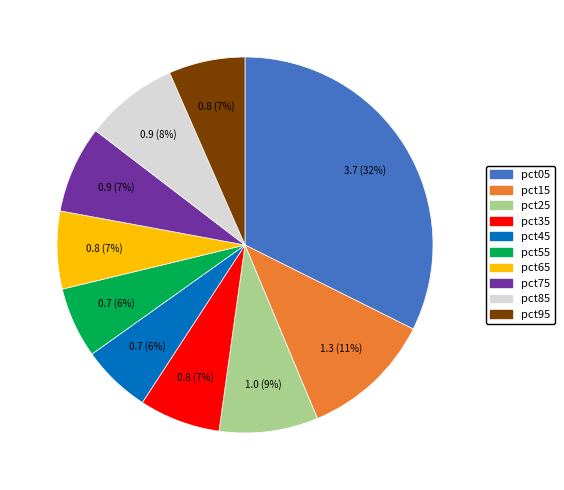

Combined, do pct15 and pct45 account for over 50%?

No